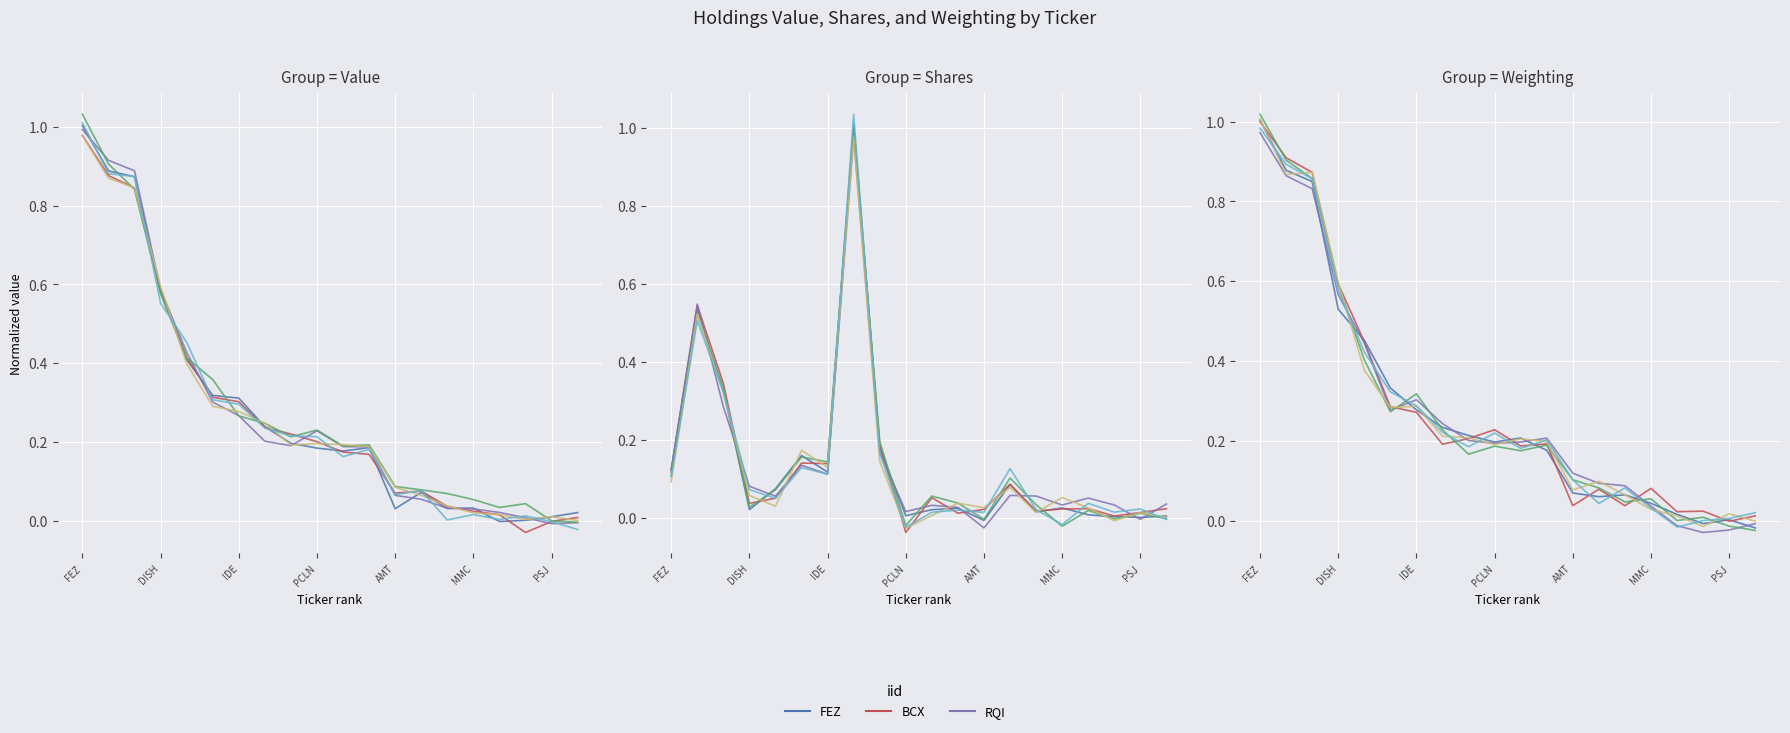

Reading left to right, extract all data points from this chart.

FEZ: 1.0	0.9	0.9	0.6	0.4	0.3	0.3	0.2	0.2	0.2	0.2	0.2	0.1	0.1	0.0	0.0	0.0	0.0	-0.0	-0.0
BCX: 0.1	0.5	0.3	0.0	0.1	0.2	0.1	1.0	0.2	0.0	0.0	0.0	-0.0	0.1	0.0	0.0	0.0	0.0	0.0	0.0
RQI: 1.0	0.9	0.8	0.6	0.4	0.3	0.3	0.2	0.2	0.2	0.2	0.2	0.1	0.1	0.0	0.0	0.0	-0.0	-0.0	0.0